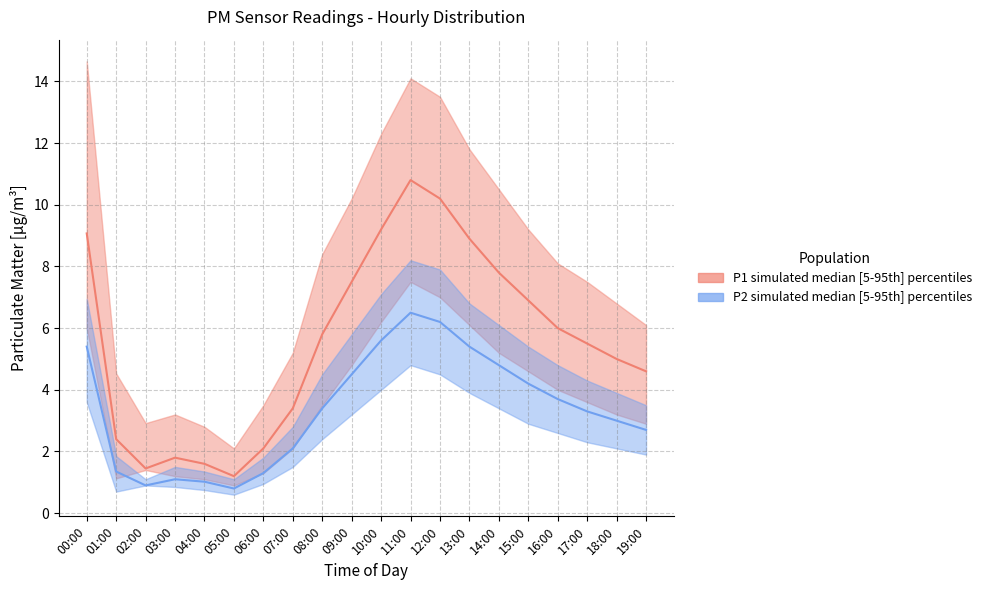

At which category does P2_upper reach its first local valley?

02:00